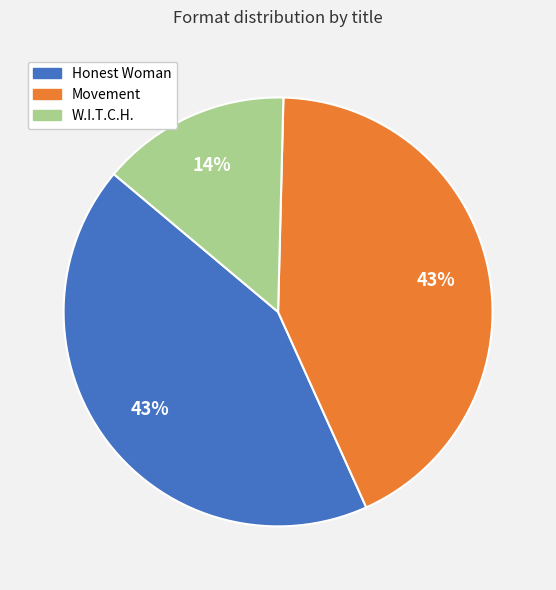

How many slices are in this pie chart?

3